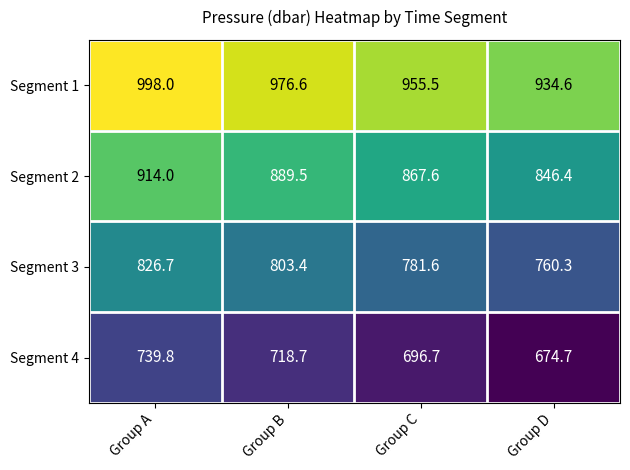

Reading left to right, what are all the values shown in this chart?

Segment 1: 998.0	976.6	955.5	934.6
Segment 2: 914.0	889.5	867.6	846.4
Segment 3: 826.7	803.4	781.6	760.3
Segment 4: 739.8	718.7	696.7	674.7